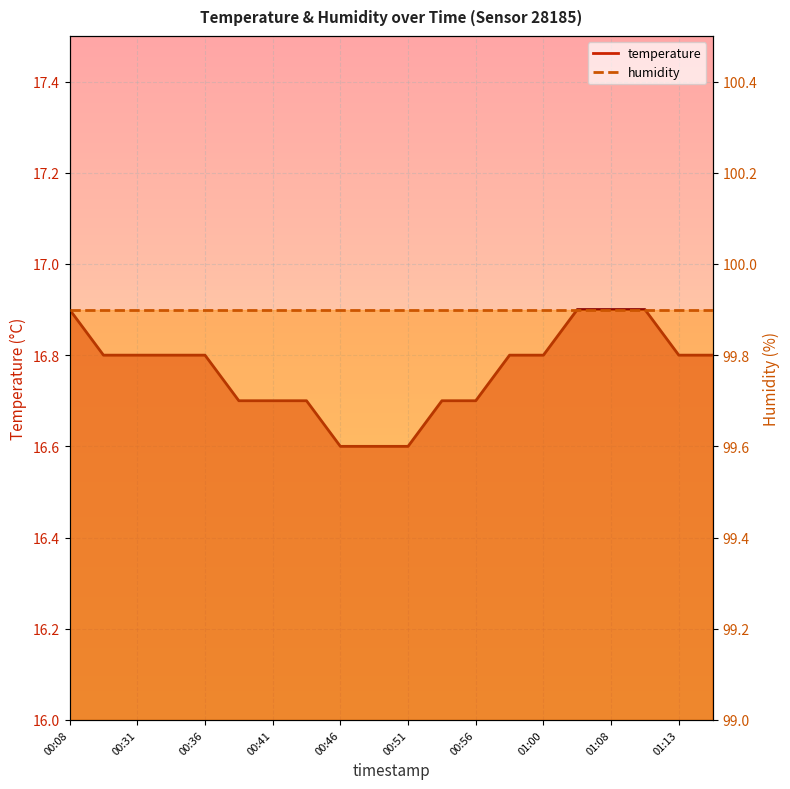

The value at 00:48 is 28.5. True or false?

False